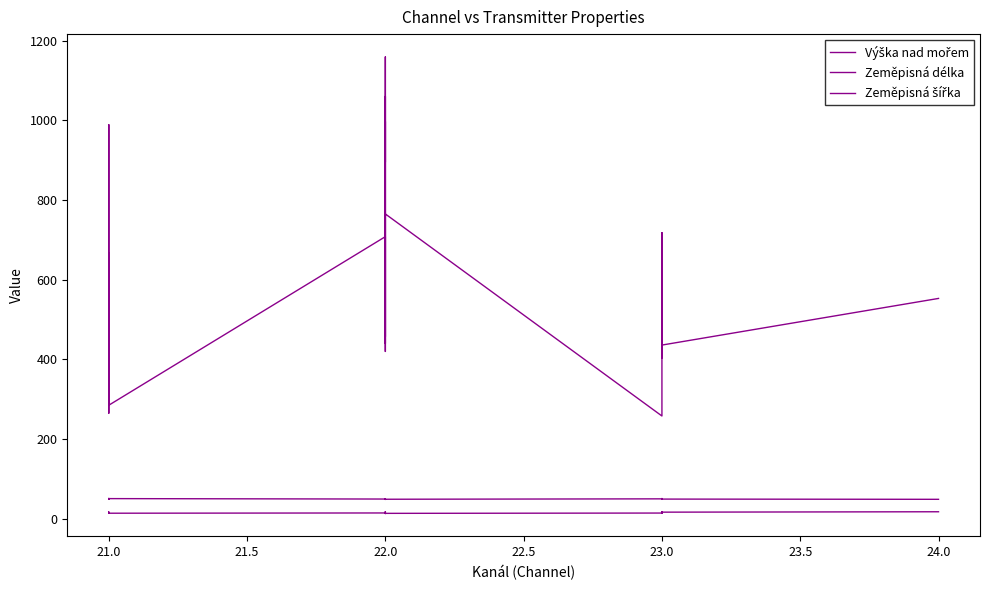

Reading right to left, list all the values displayed in this chart.

Výška nad mořem: 553.0	436.0	472.0	565.0	404.0	445.0	415.0	718.0	435.0	402.0	258.0	765.0	701.0	457.0	1159.0	895.0	997.0	440.0	895.0	1060.0	420.0	582.0	708.0	285.0	667.0	502.0	439.0	499.0	989.0	560.0	623.0	265.0	445.0	459.0	378.0	320.0
Zeměpisná délka: 17.7	16.7	15.2	18.0	16.6	16.4	16.5	15.6	14.9	14.1	14.5	13.7	18.1	17.6	13.2	13.8	13.9	14.4	14.2	14.3	14.7	14.0	14.7	14.0	14.1	13.8	14.2	14.3	16.7	16.4	16.6	15.8	13.7	14.4	13.8	14.1
Zeměpisná šířka: 48.9	49.5	50.9	49.4	49.3	50.0	50.0	50.7	49.9	50.0	50.1	49.1	49.1	49.2	49.2	49.1	48.9	49.2	48.6	48.9	49.4	49.1	49.6	50.7	50.6	49.9	50.8	50.8	50.1	50.0	49.8	49.9	49.8	51.0	50.6	50.5